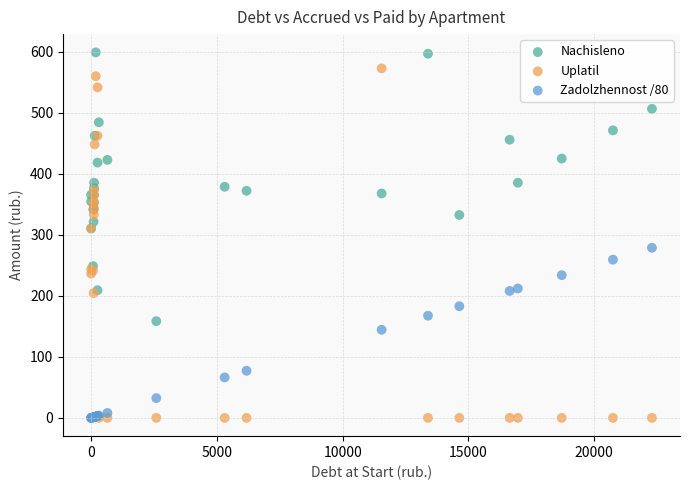

Which series reaches the maximum Y coordinate?

Nachisleno